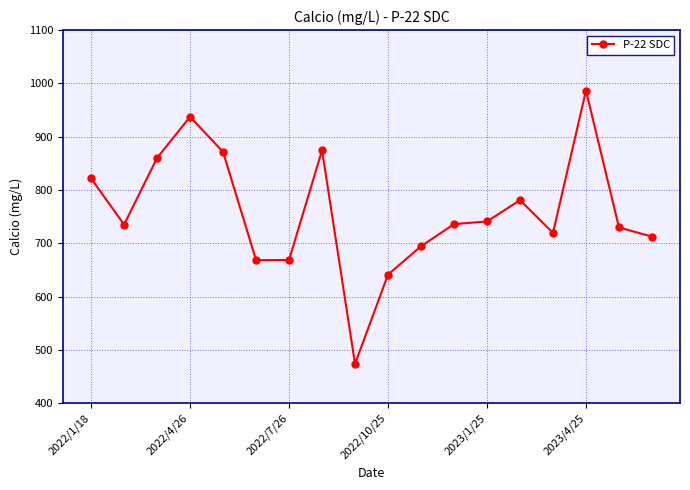

What is the value of the 8th point from the left?

874.5